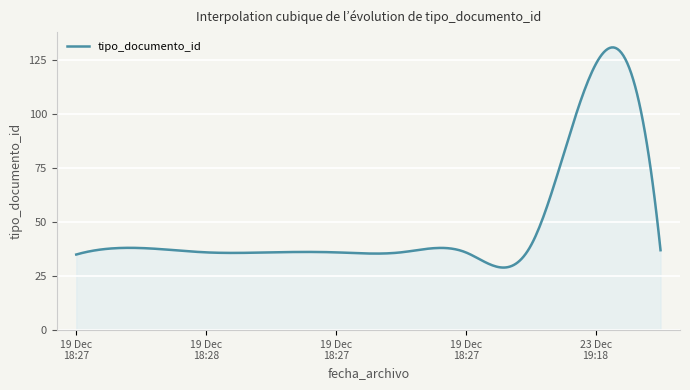

What is the smallest value displayed?

29.0